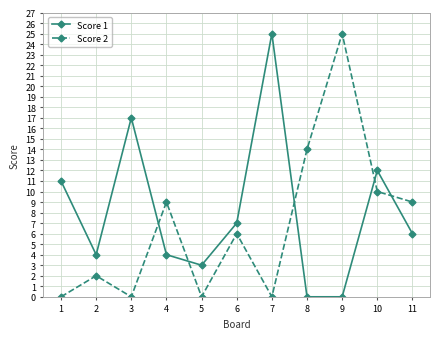

True or false: Score 1 has more than 1 interior local peaks.

True